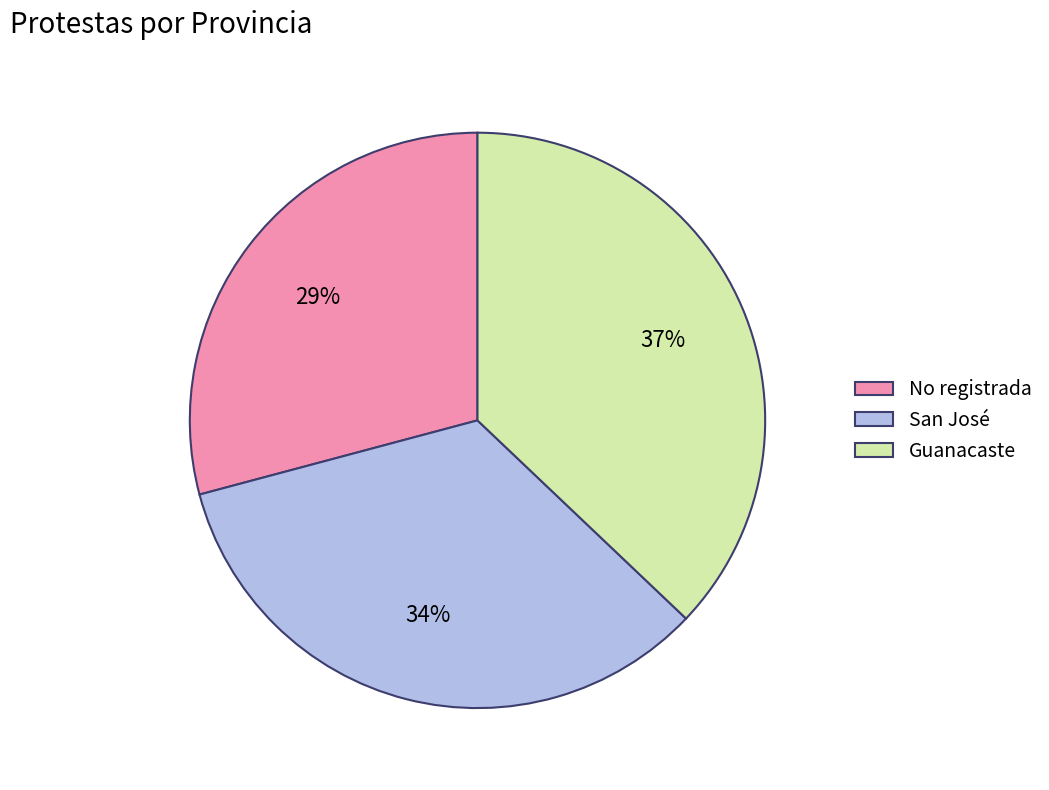

How many segments does this pie chart have?

3